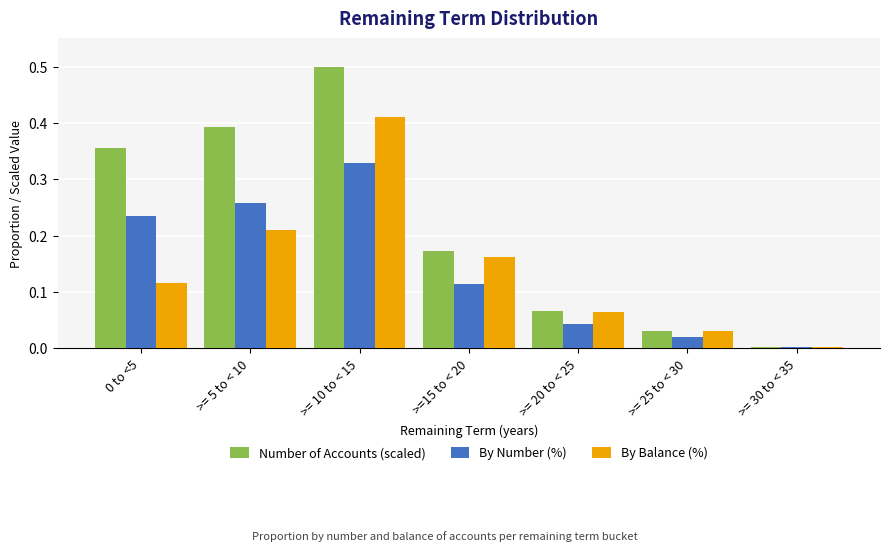

Is it true that Number of Accounts (scaled) equals 0.5 at >= 10 to < 15?

True